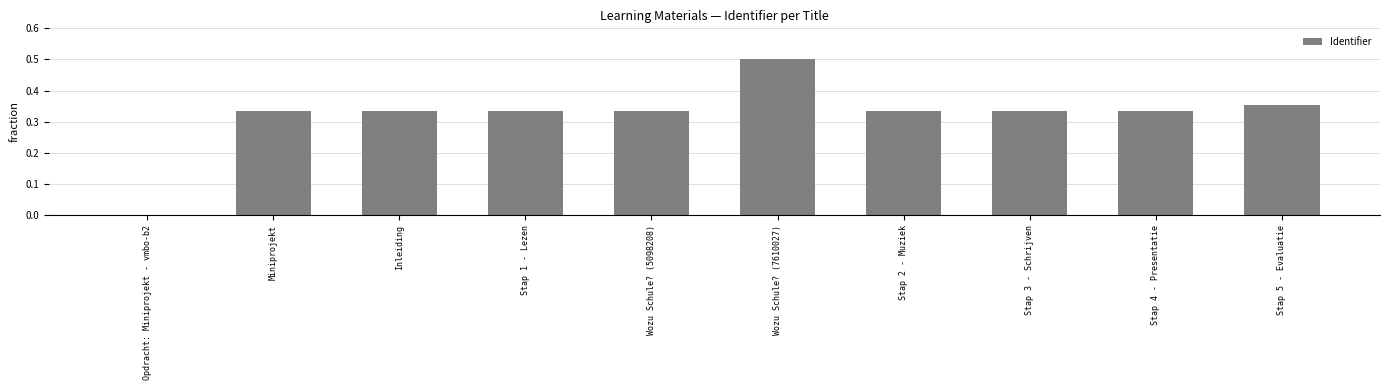

Is it true that the value at Stap 1 - Lezen is 0.5?

False